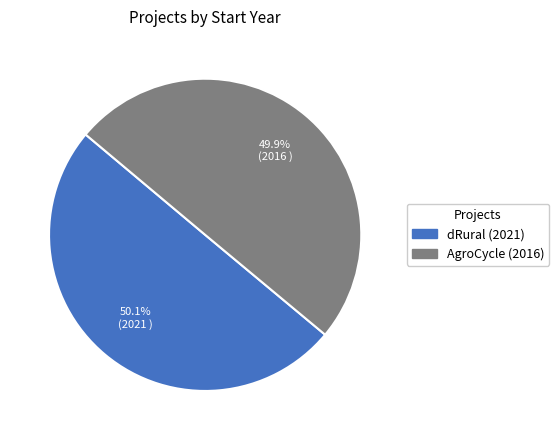

How many segments does this pie chart have?

2